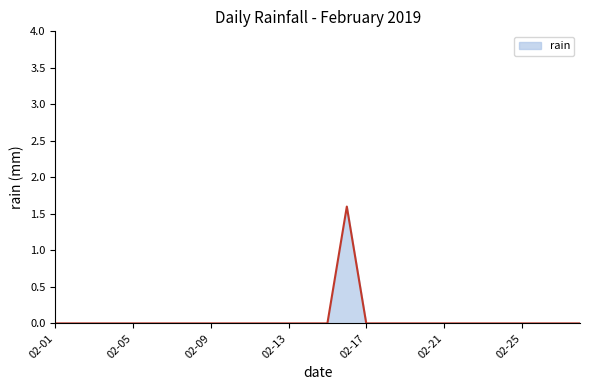

What is the difference between the maximum and minimum values?

1.6